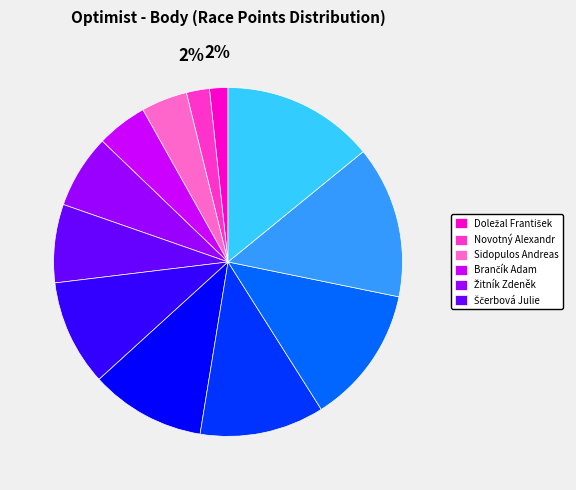

To the nearest percent, what is the average slice percentage?

8%